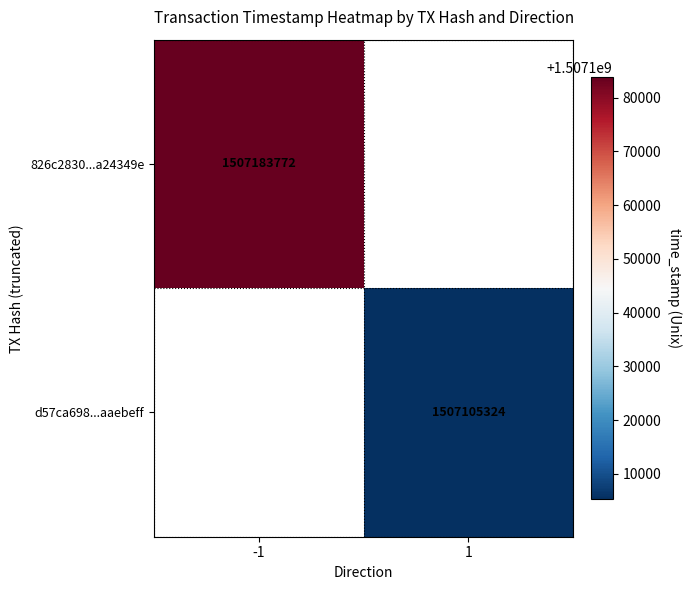

True or false: d57ca698...aaebeff has a value of 692013790.5 at 1.

False